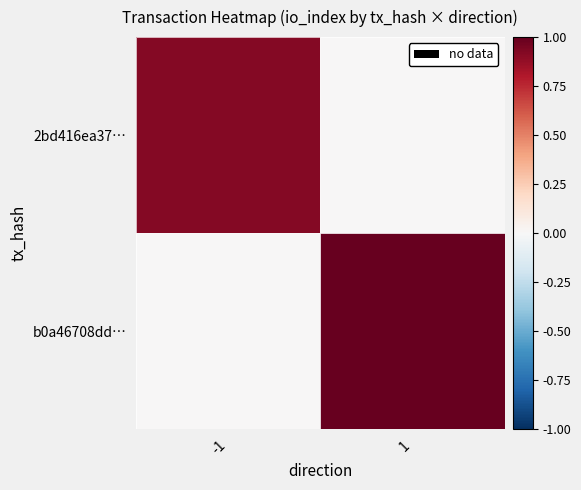

At which category is the sum across all series the highest?

1